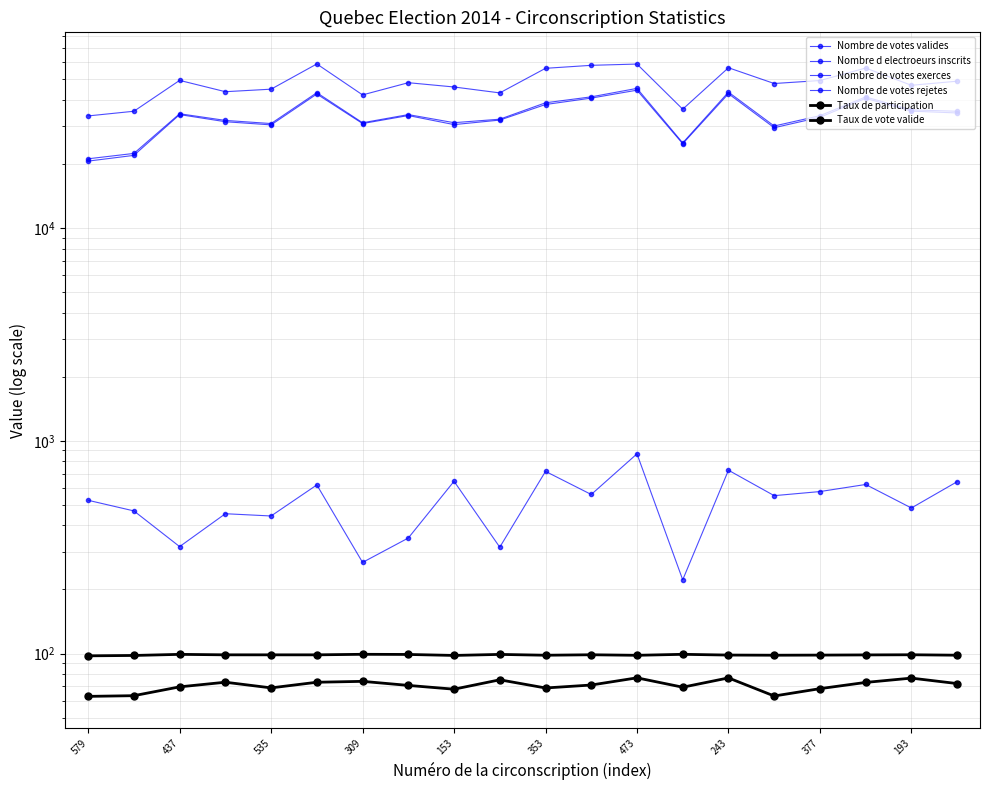

What is the minimum value for Nombre de votes valides?

20626.0